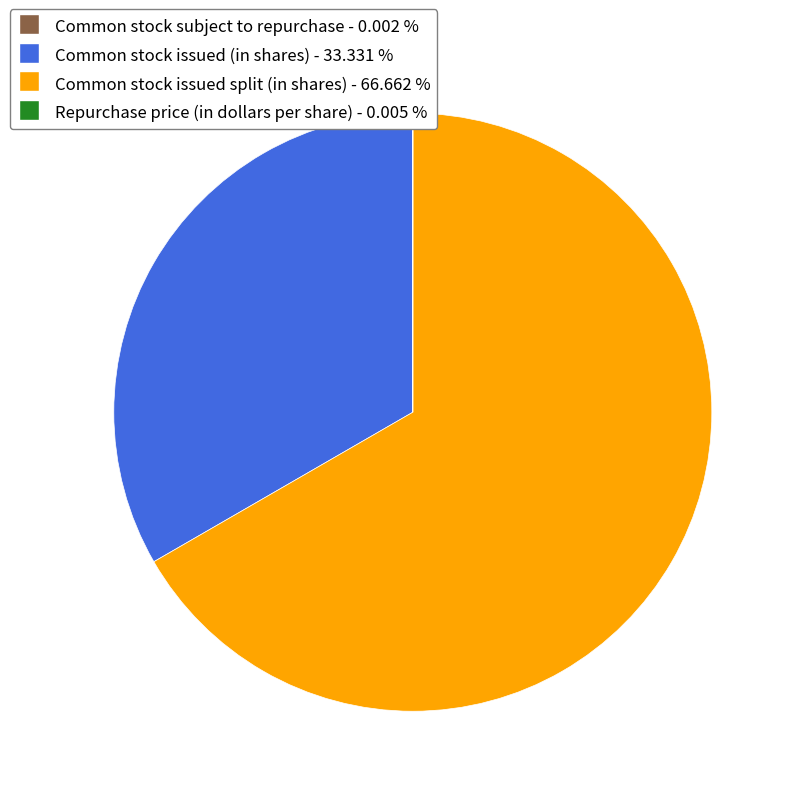

Which slice is the largest?

Common stock issued split (in shares)